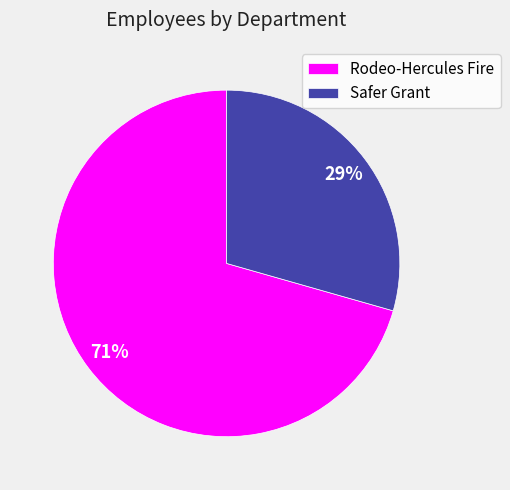

To the nearest percent, what percentage of the pie is Safer Grant?

29%